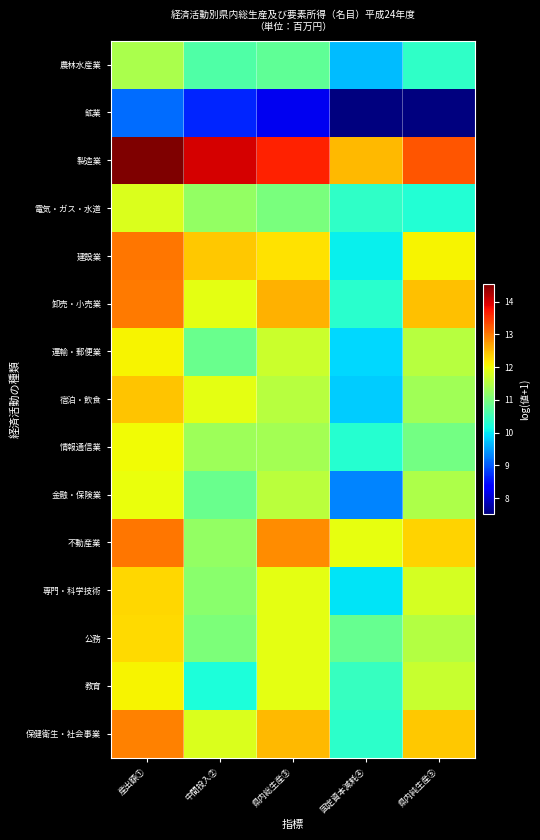

Count the number of data series in this chart.

15